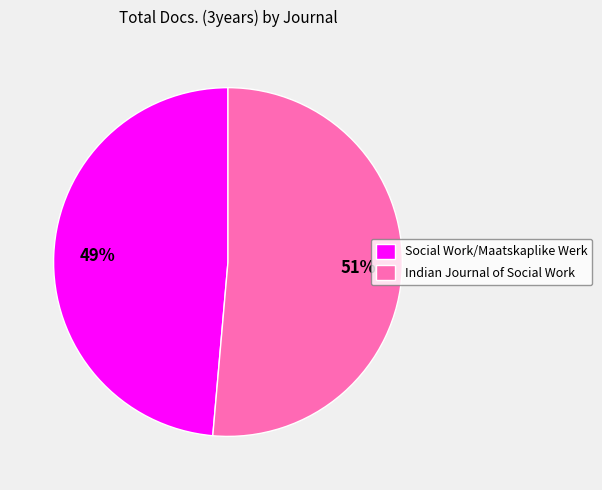

How many slices are in this pie chart?

2